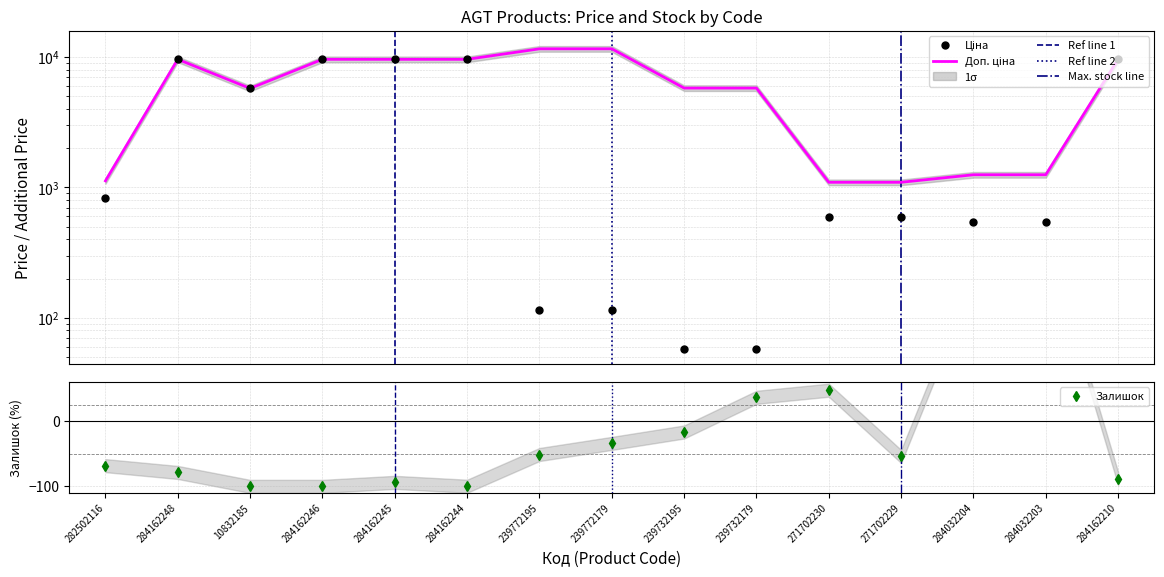

Is the value of Ціна at 239732179 greater than the value of Залишок at 10832185?

Yes